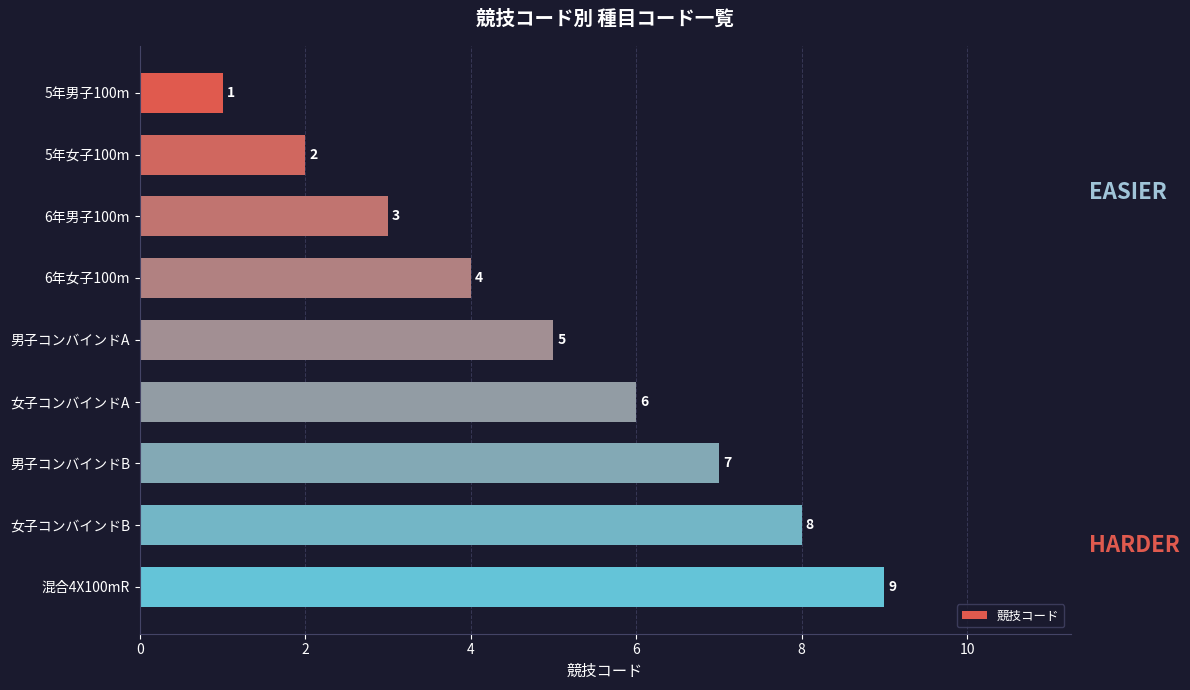

At which label is the value closest to 5?

男子コンバインドA